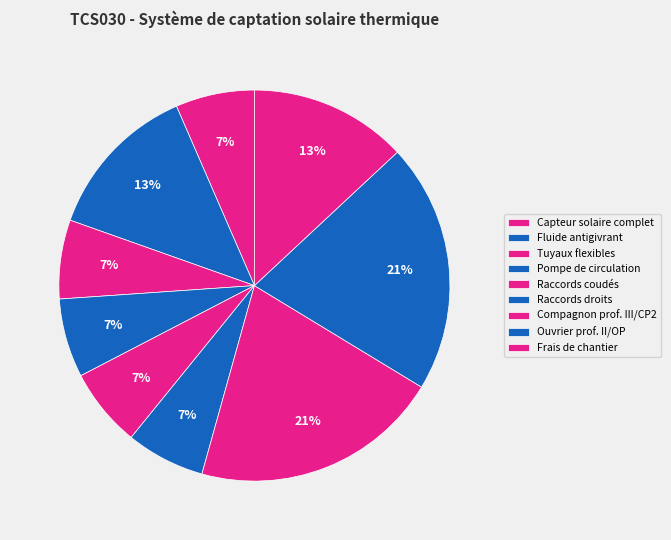

To the nearest percent, what is the difference between the largest and smallest slice percentages?

14%